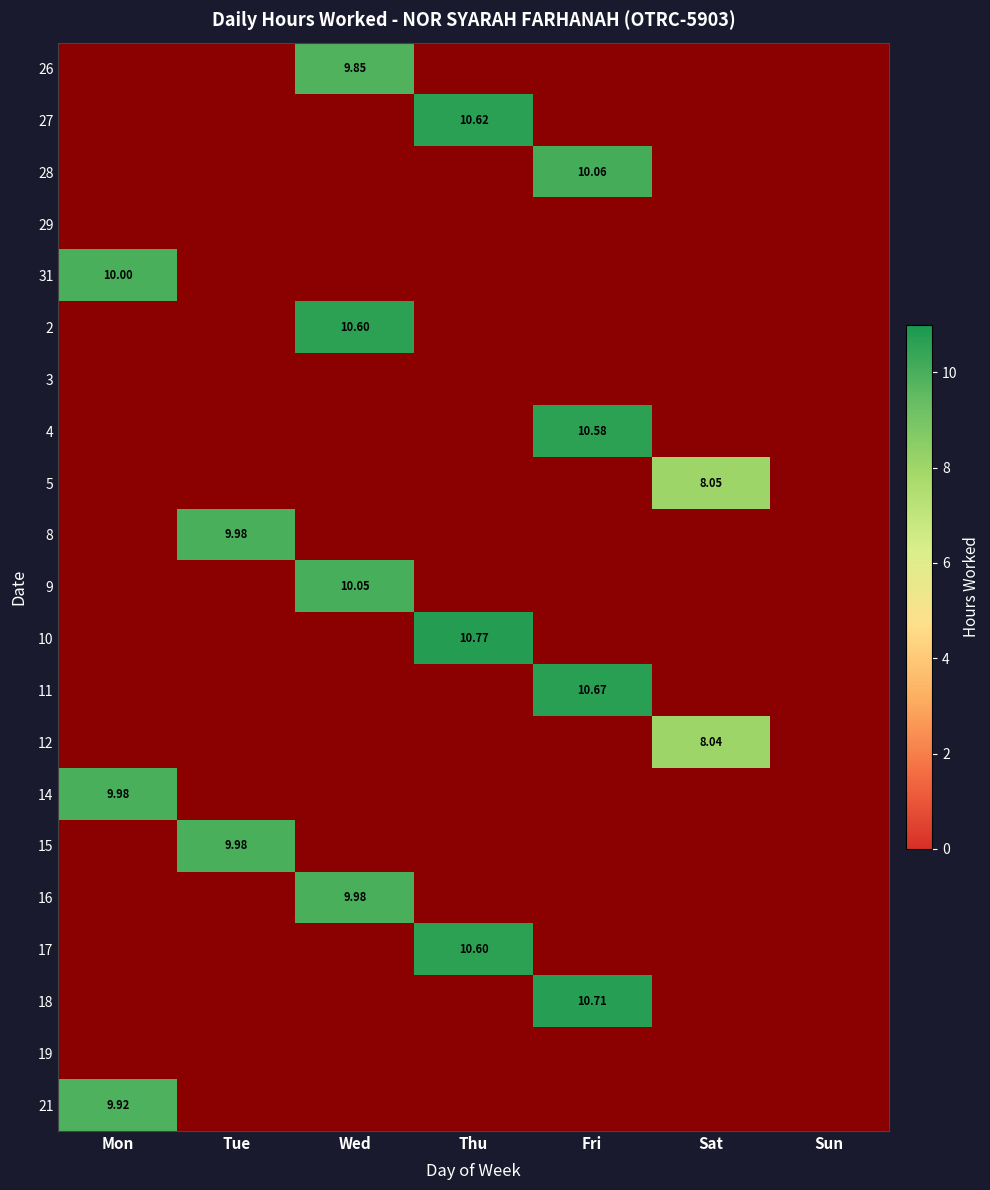

What is the greatest value displayed?

10.8